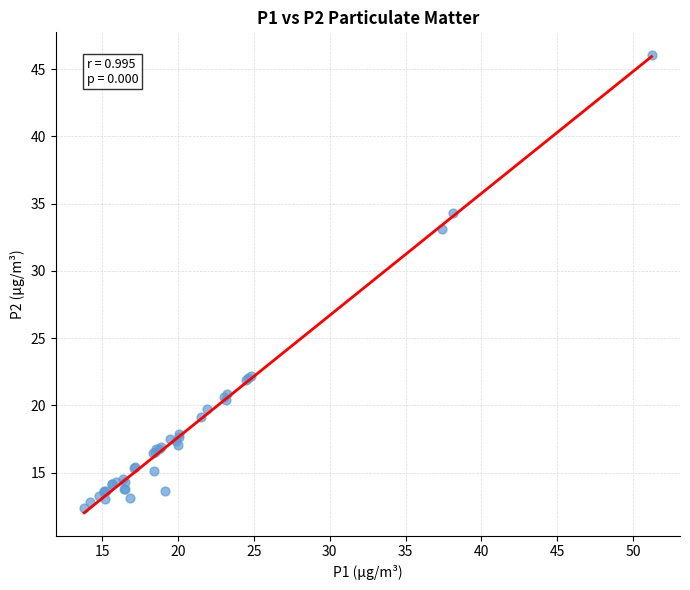

What Y value in the scatter plot is closest to 29?

33.1